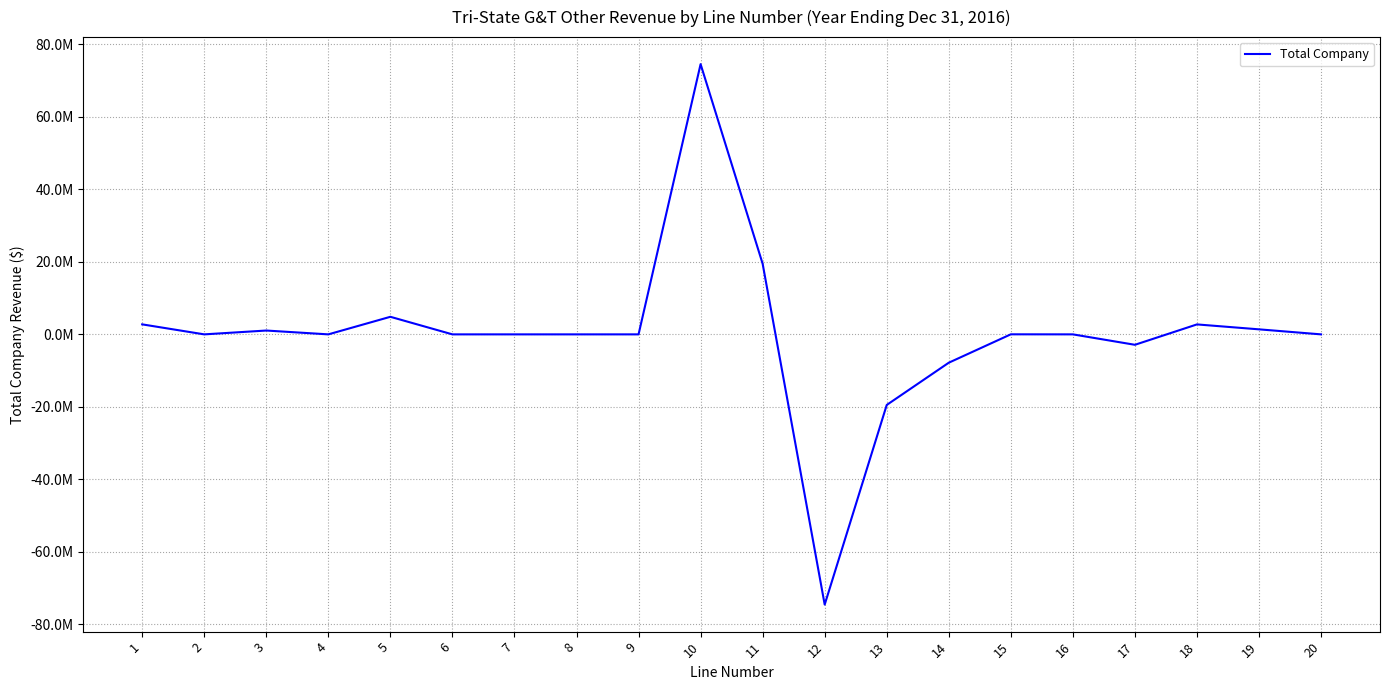

Is this an area chart (filled region under the line)?

No